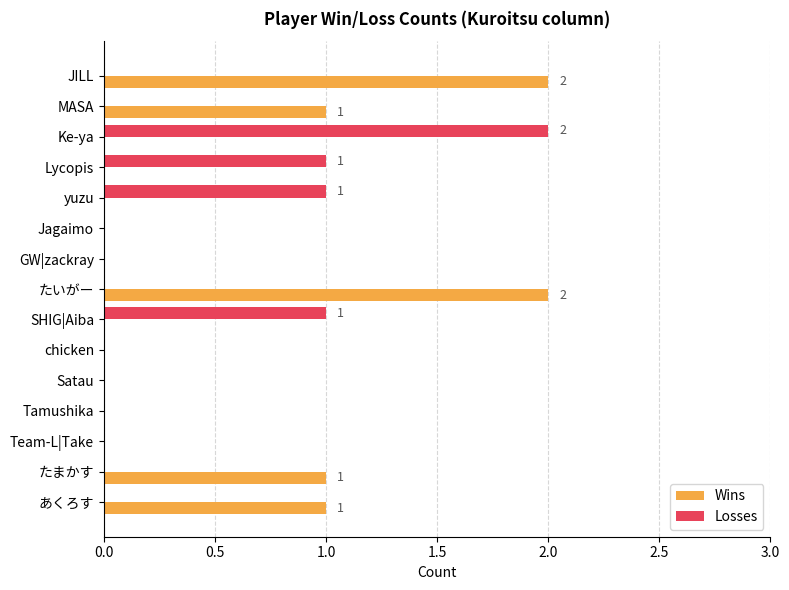

What is the sum of all Losses values?

5